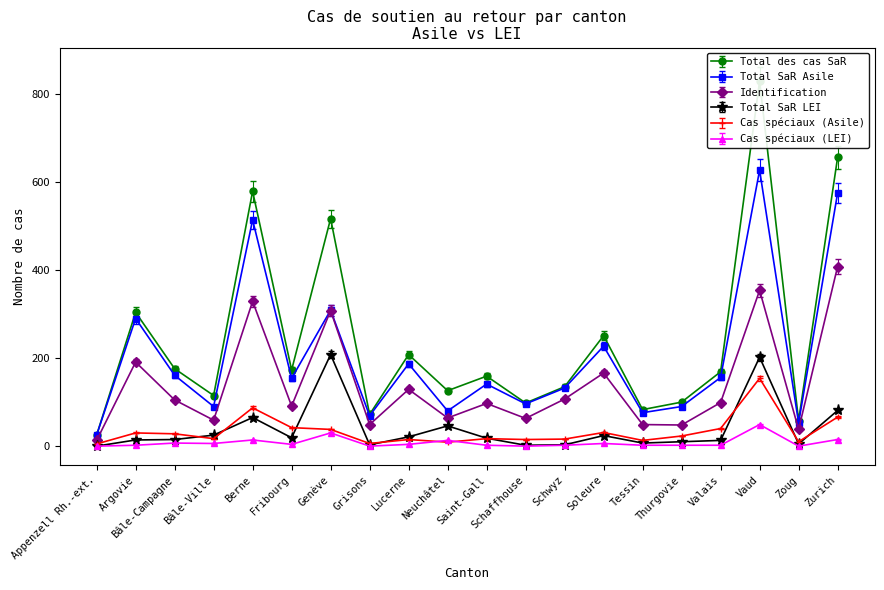

What is the average value of the Cas spéciaux (Asile) series?

33